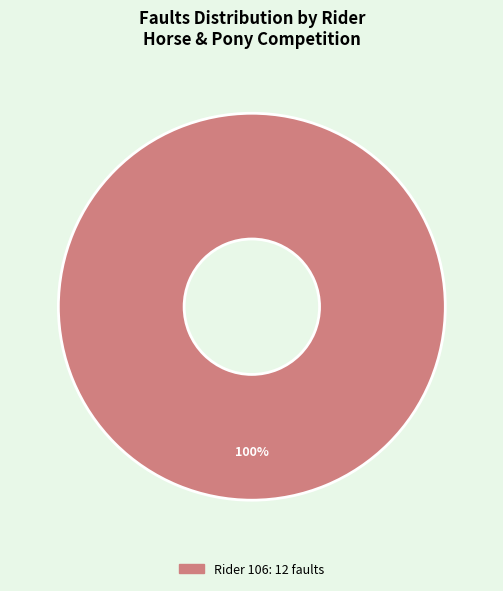

Count the number of slices in the pie.

1